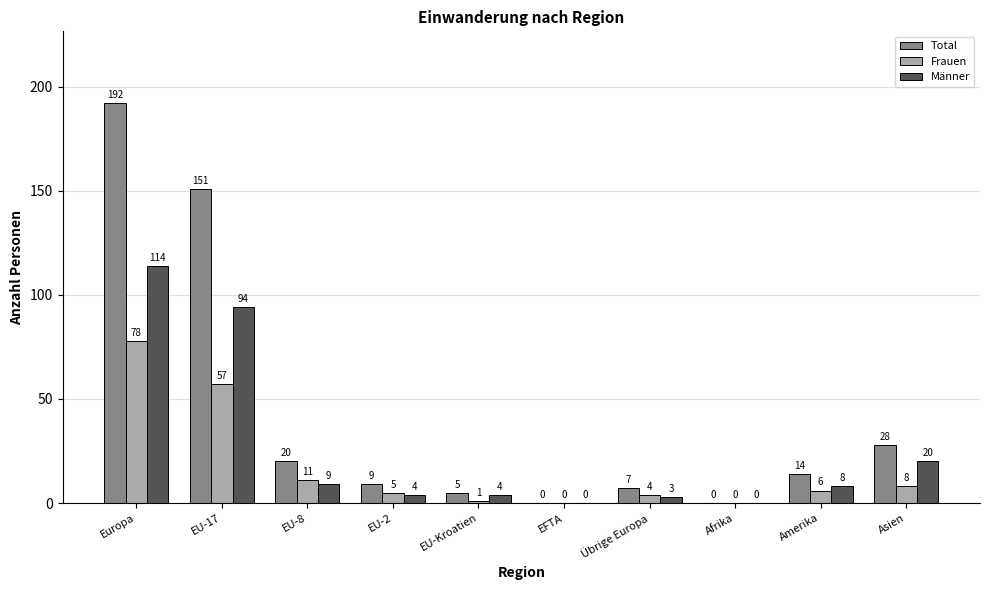

What is the average value of the Total series?

43